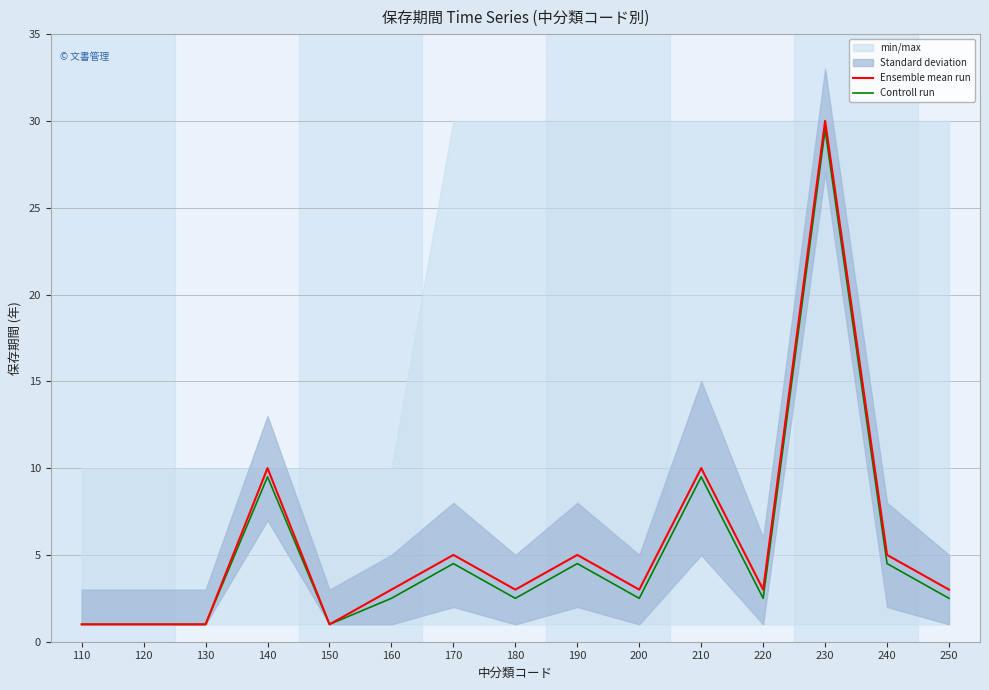

What is the average value of the Ensemble mean run series?

5.6